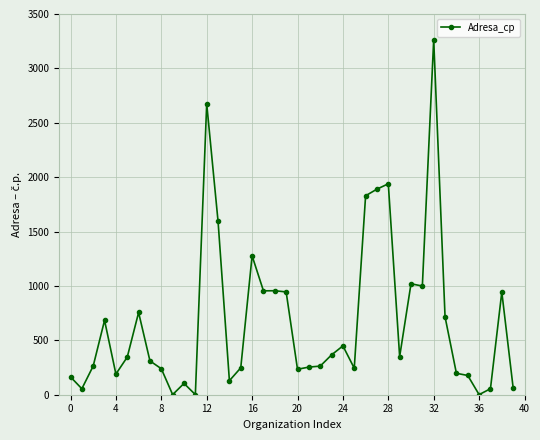

True or false: there are more than 2 points higher than both neighbors.

True